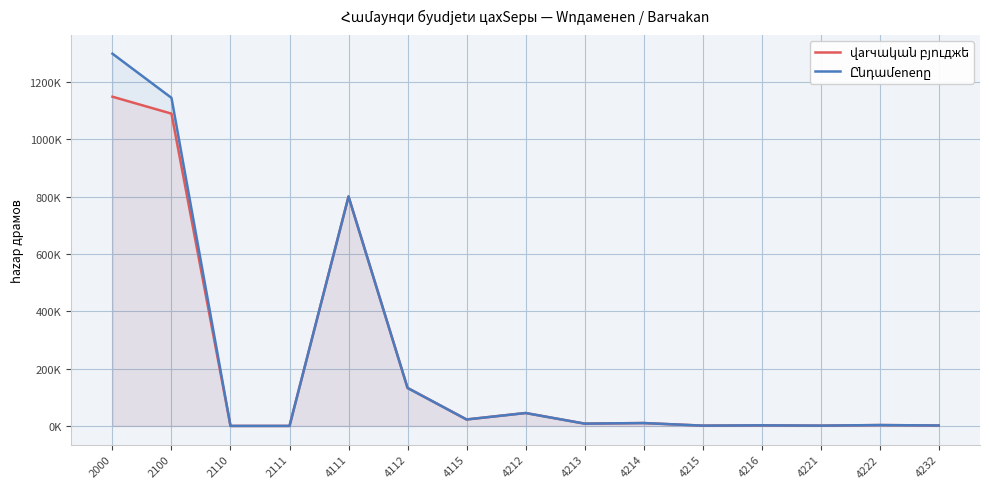

What value does the Ընդամenenը series have at 4111?

800000